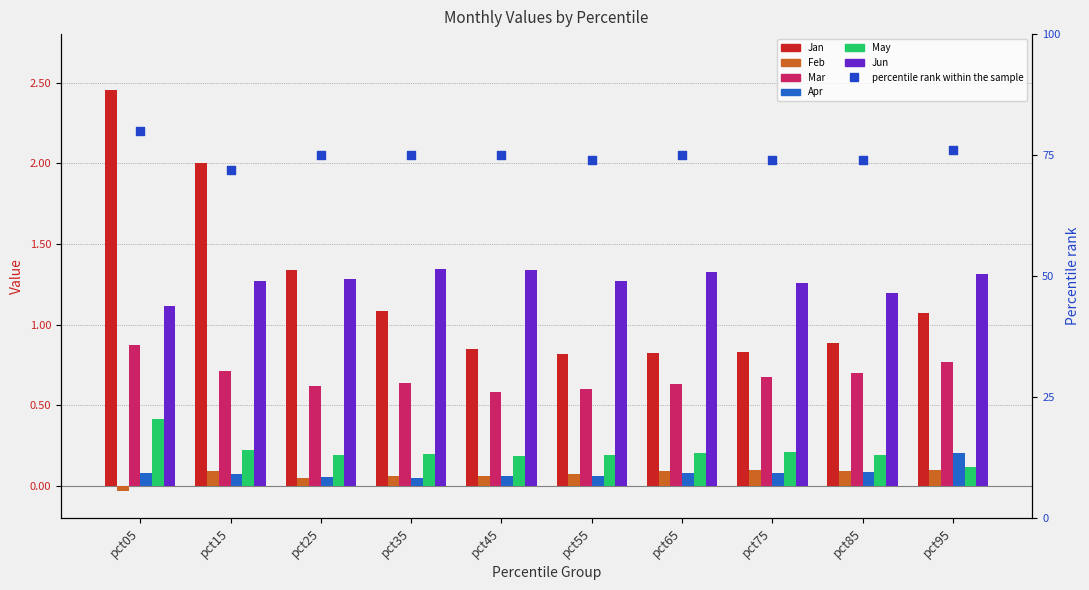

Which series reaches the maximum Y coordinate?

Jan